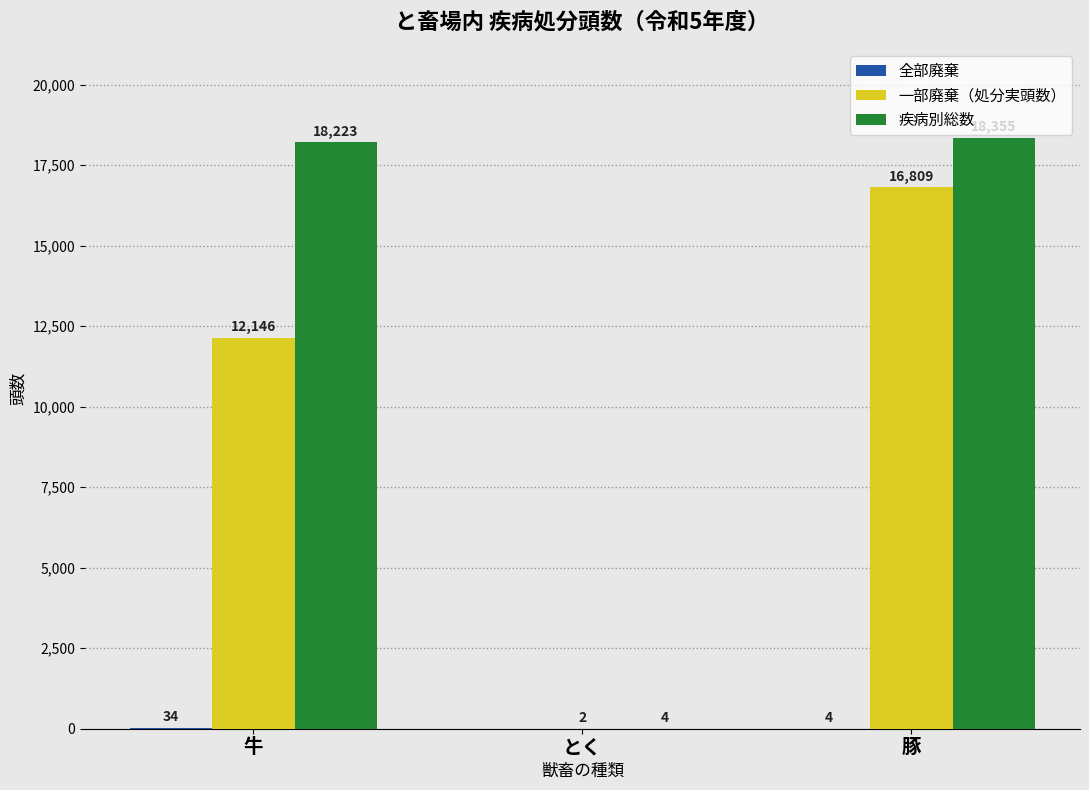

At which category is the sum across all series the highest?

豚